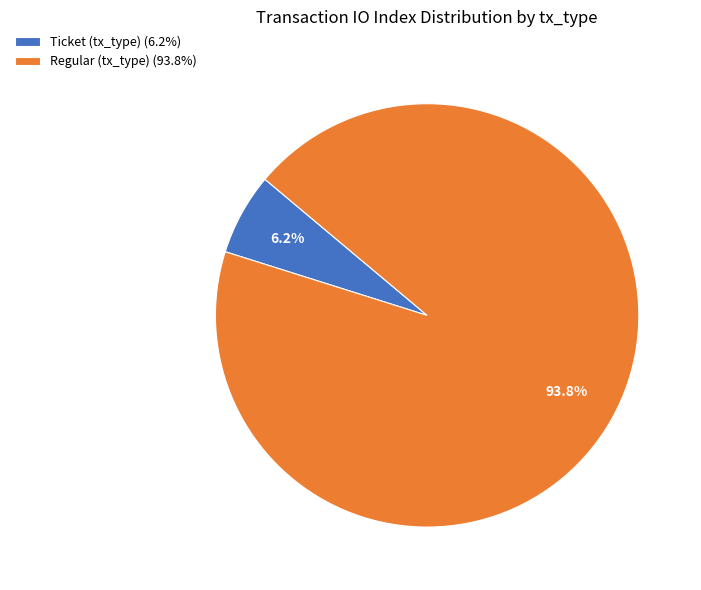

What is the majority slice?

Regular (tx_type) (93.8%)